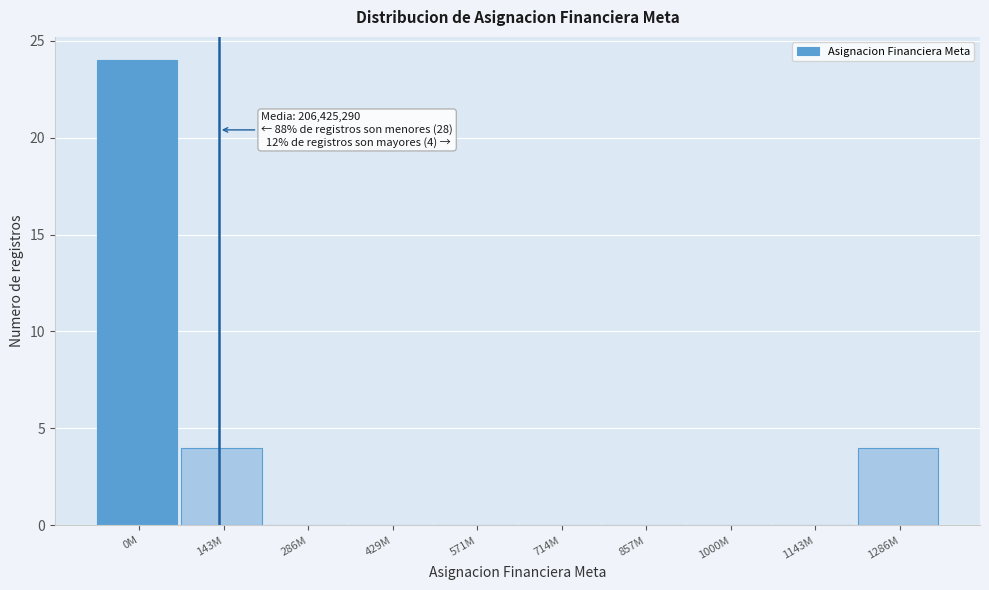

Reading left to right, what are all the values shown in this chart?

0M=24	143M=4	286M=0	429M=0	571M=0	714M=0	857M=0	1000M=0	1143M=0	1286M=4